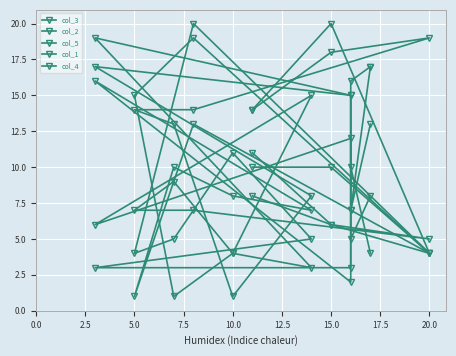

What value does the col_3 series have at 20.0?

19